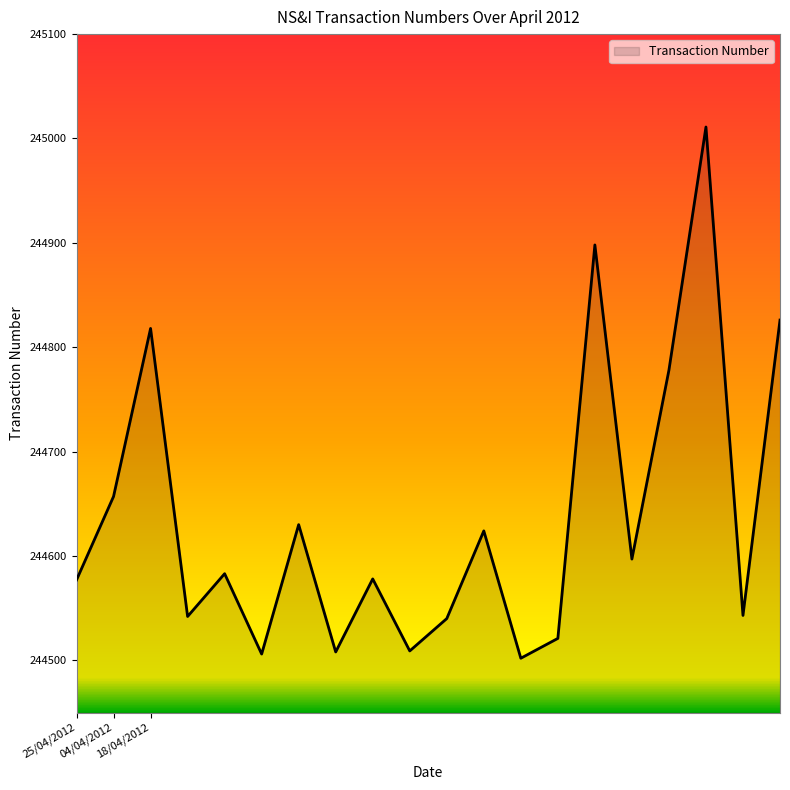

What is the smallest value displayed?

244502